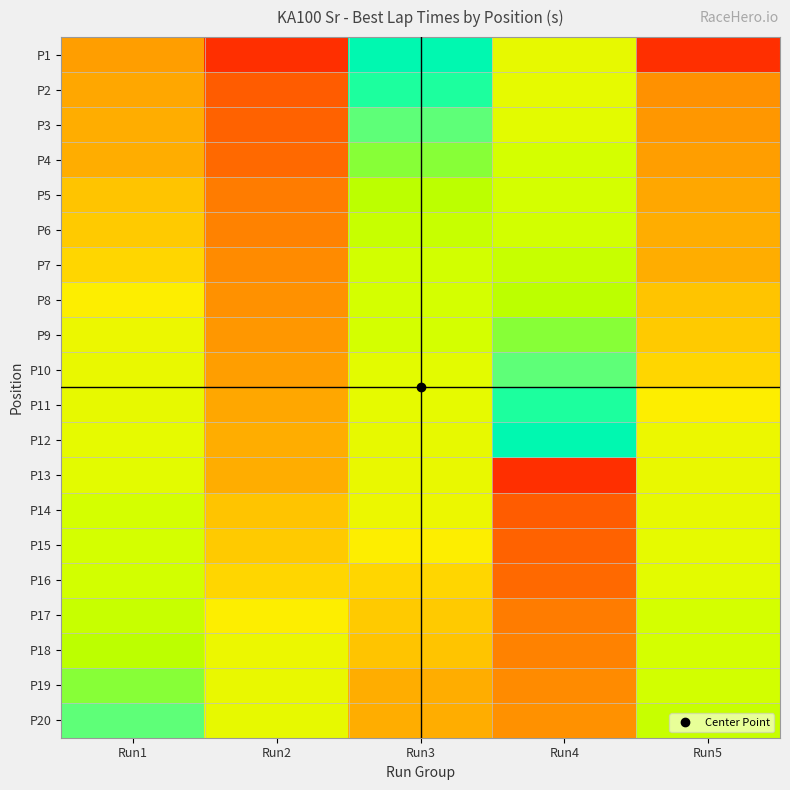

Rank the series at Run4 from lowest to highest value.

P13, P14, P15, P16, P17, P18, P19, P20, P1, P2, P3, P4, P5, P6, P7, P8, P9, P10, P11, P12